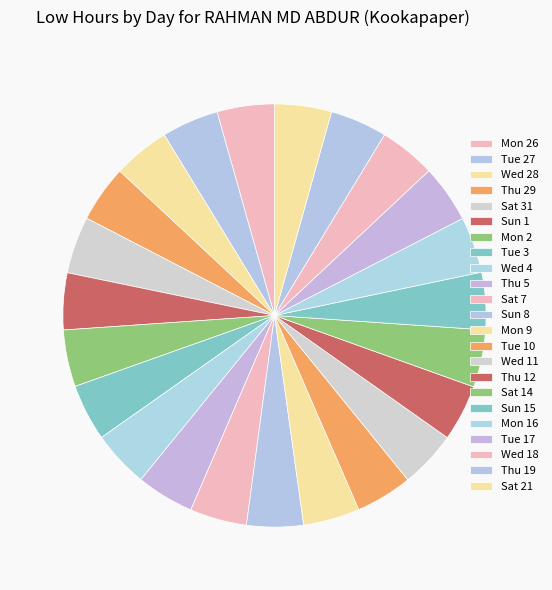

How many segments does this pie chart have?

23